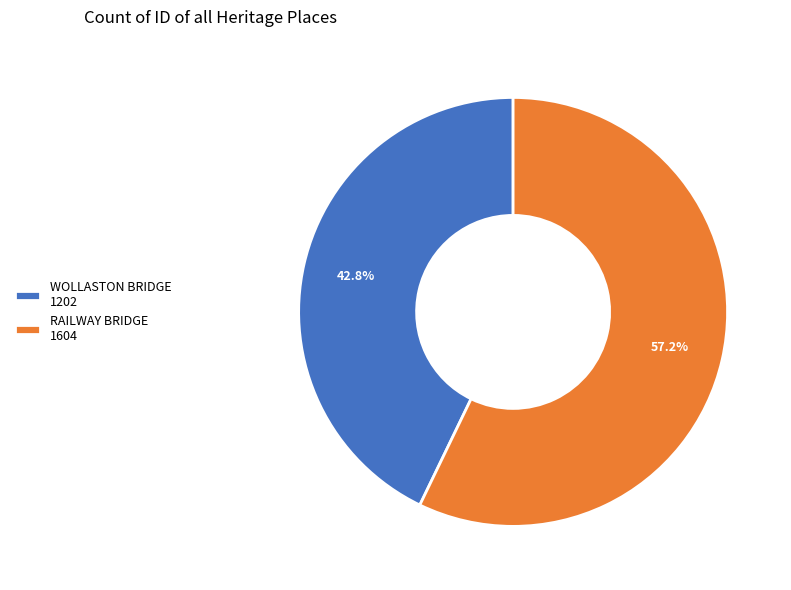

How many slices are in this pie chart?

2